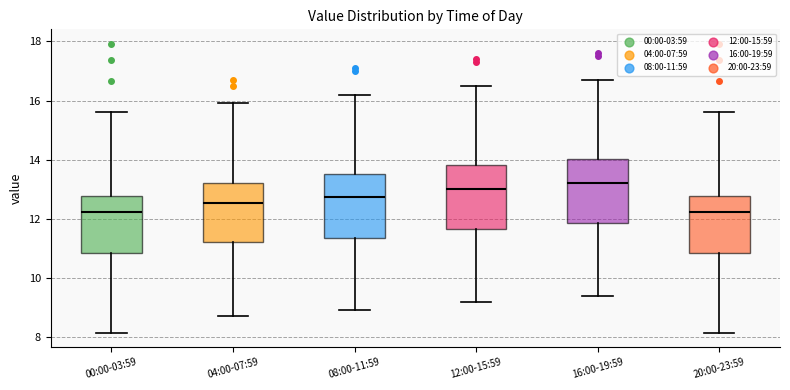

Reading left to right, transcribe this box plot: for each box, give where its median line is, the range the box spans, and where its two whiskers end, as read against the y-axis. The values are not printed on the chart, so give them approximately, as read against the axis.

00:00-03:59: median 12.2, box 10.8 to 12.8, whiskers 8.2 to 15.6
04:00-07:59: median 12.6, box 11.2 to 13.2, whiskers 8.8 to 16.0
08:00-11:59: median 12.8, box 11.4 to 13.6, whiskers 9.0 to 16.2
12:00-15:59: median 13.0, box 11.6 to 13.8, whiskers 9.2 to 16.6
16:00-19:59: median 13.2, box 11.8 to 14.0, whiskers 9.4 to 16.8
20:00-23:59: median 12.2, box 10.8 to 12.8, whiskers 8.2 to 15.6